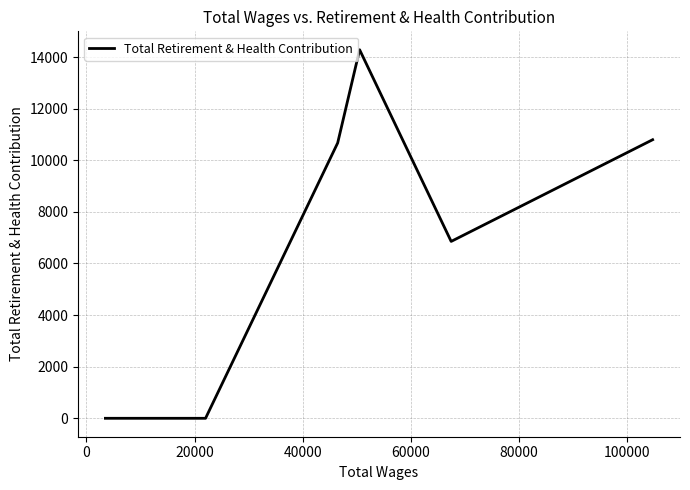

What is the maximum value shown in the chart?

14281